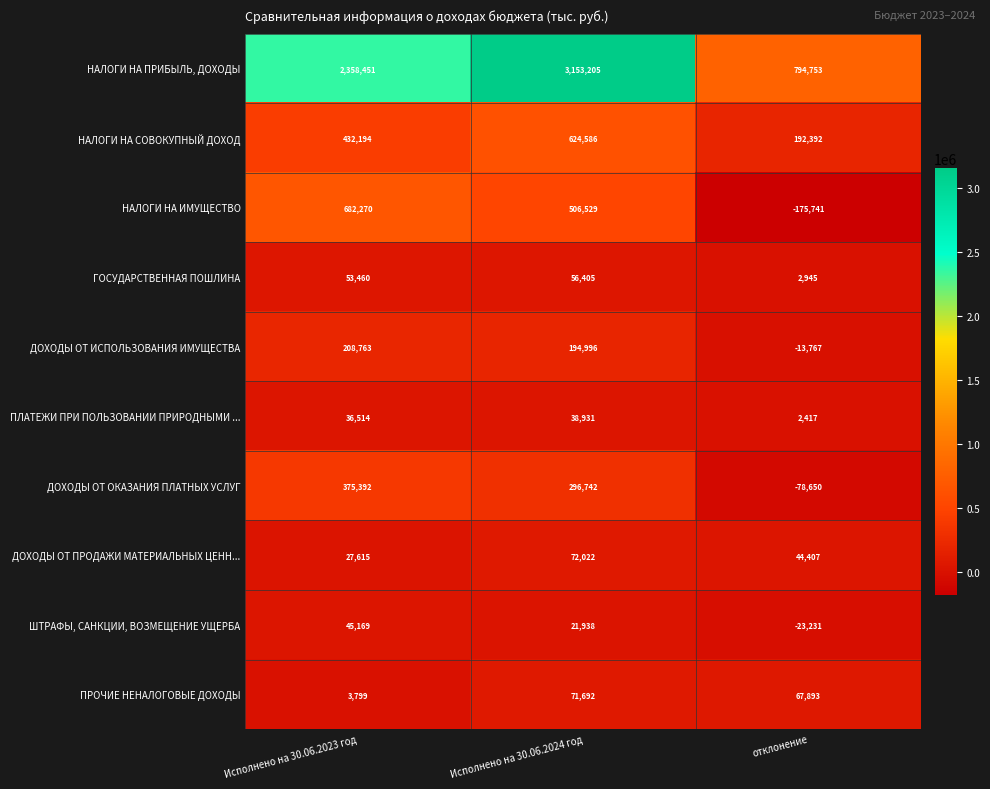

Rank the series at Исполнено на 30.06.2023 год from highest to lowest value.

НАЛОГИ НА ПРИБЫЛЬ, ДОХОДЫ, НАЛОГИ НА ИМУЩЕСТВО, НАЛОГИ НА СОВОКУПНЫЙ ДОХОД, ДОХОДЫ ОТ ОКАЗАНИЯ ПЛАТНЫХ УСЛУГ, ДОХОДЫ ОТ ИСПОЛЬЗОВАНИЯ ИМУЩЕСТВА, ГОСУДАРСТВЕННАЯ ПОШЛИНА, ШТРАФЫ, САНКЦИИ, ВОЗМЕЩЕНИЕ УЩЕРБА, ПЛАТЕЖИ ПРИ ПОЛЬЗОВАНИИ ПРИРОДНЫМИ ..., ДОХОДЫ ОТ ПРОДАЖИ МАТЕРИАЛЬНЫХ ЦЕНН..., ПРОЧИЕ НЕНАЛОГОВЫЕ ДОХОДЫ